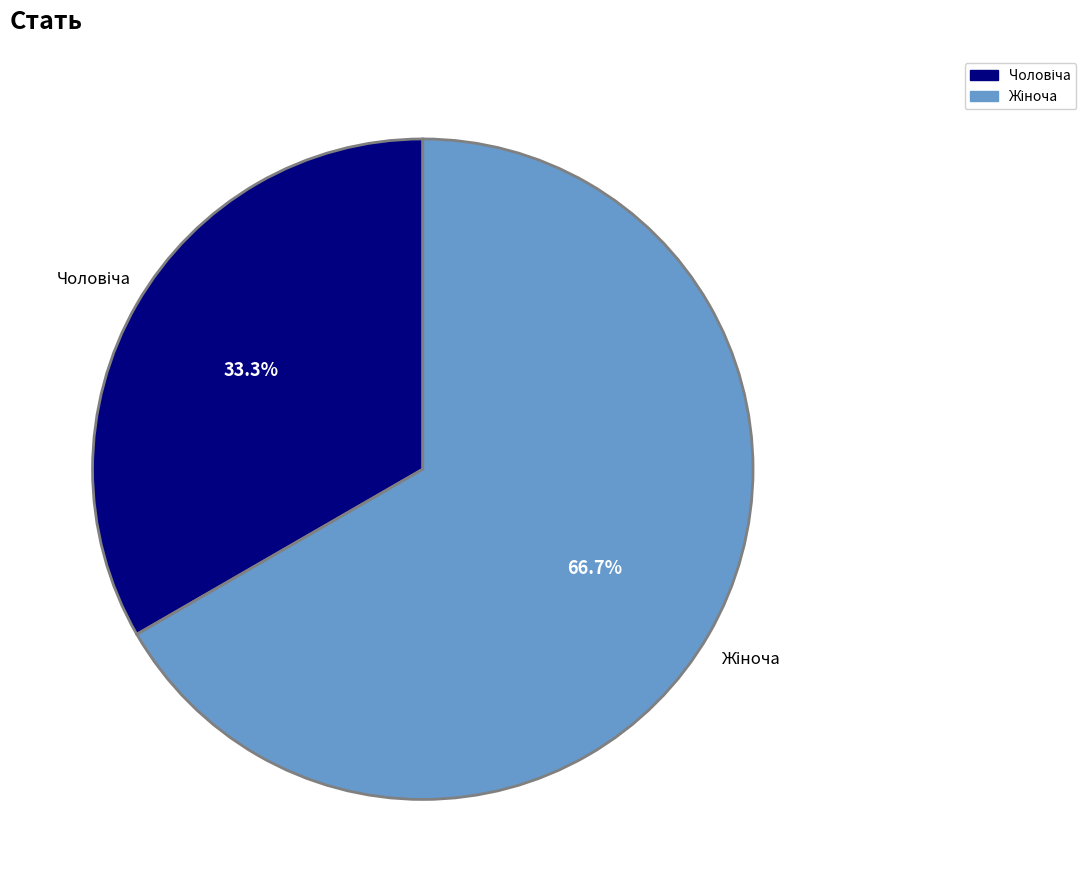

Is there a majority slice in this chart?

Yes